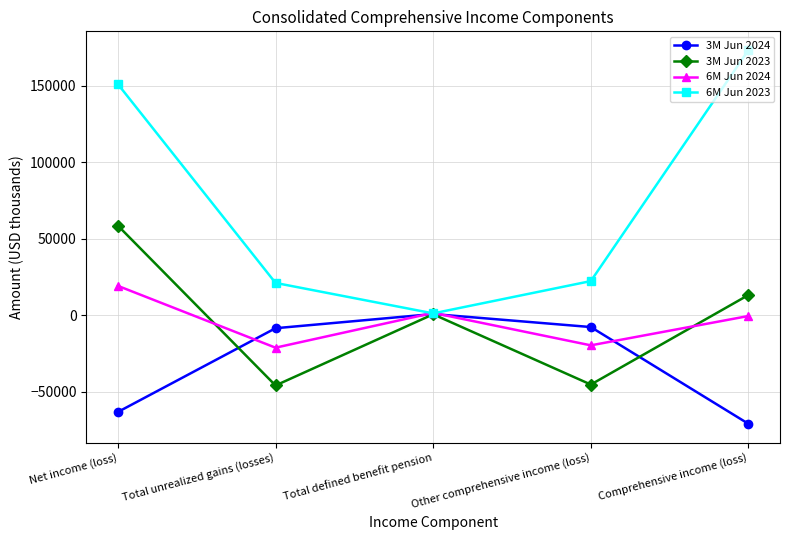

What is the sum of the 3M Jun 2023 values at Total defined benefit pension and Total unrealized gains (losses)?

-45373